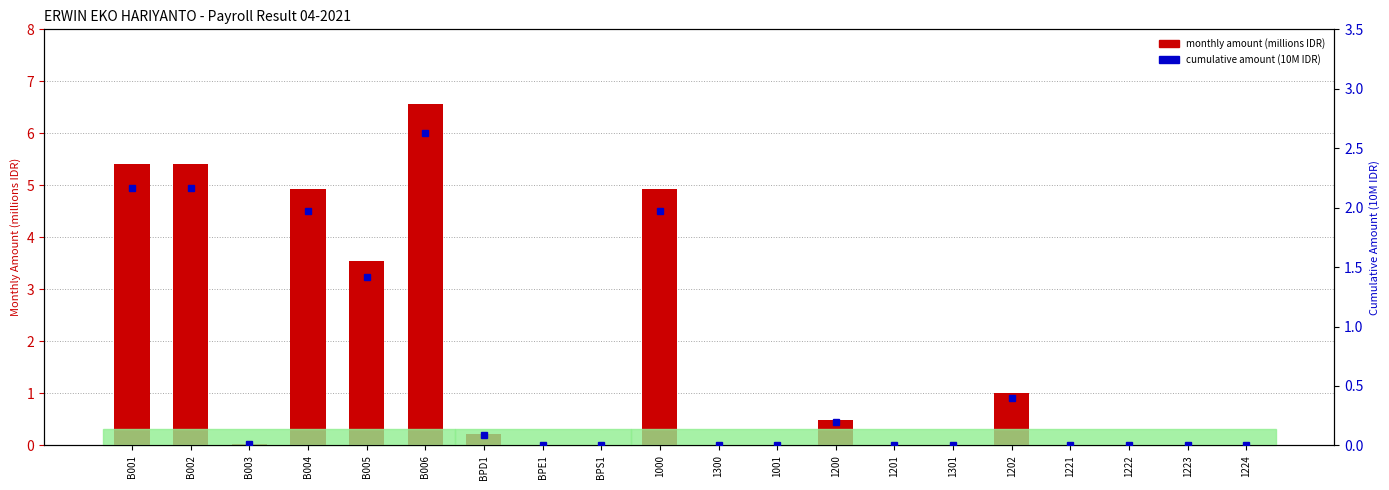

Does the chart contain any negative values?

No